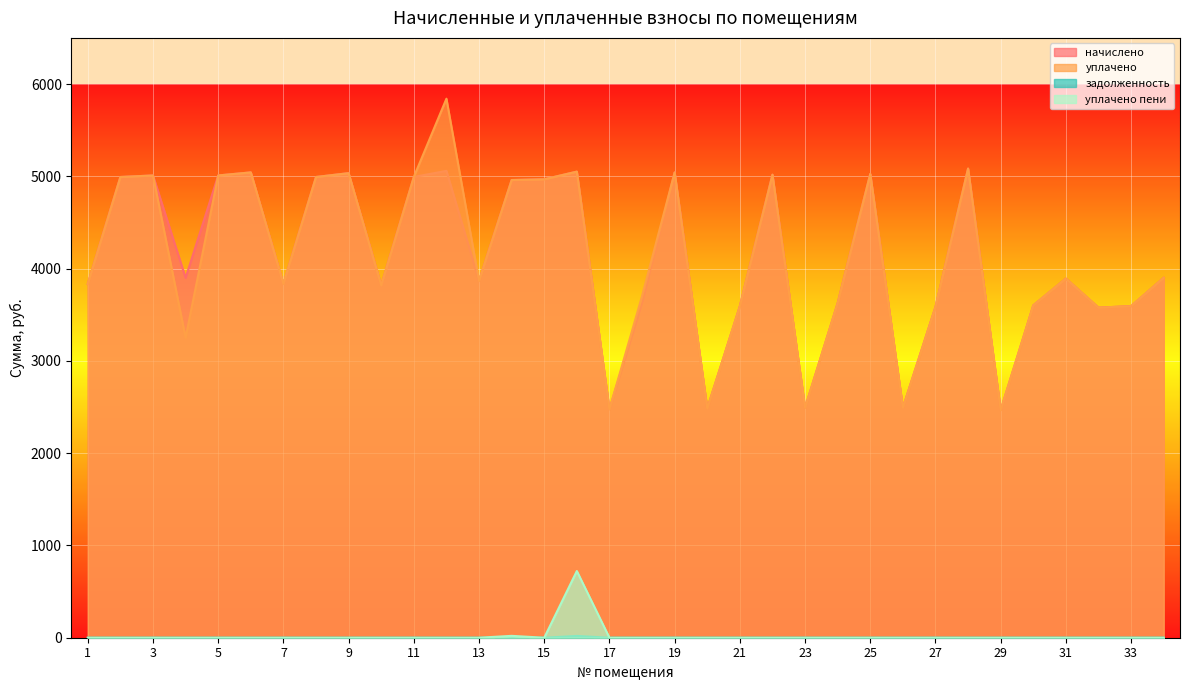

Reading left to right, transcribe all the data shown in this chart.

начислено: 3833.6	4992.8	5009.3	3899.9	5009.4	5042.5	3833.6	4992.8	5034.2	3817.2	4992.9	5059.1	3866.8	4959.7	4968.0	5050.9	2475.7	3634.9	5042.5	2484.0	3593.5	5017.7	2492.3	3626.6	5026.0	2492.3	3585.2	5083.9	2467.4	3601.8	3891.6	3577.0	3593.5	3899.9
уплачено: 3833.6	4992.8	5009.3	3249.9	5009.4	5042.5	3833.6	4992.8	5034.2	3817.2	4992.9	5841.2	3866.8	4959.7	4968.0	5050.9	2475.7	3702.7	5042.5	2484.0	3593.5	5017.7	2492.3	3626.6	5026.0	2492.3	3585.2	5083.9	2467.4	3601.8	3891.6	3577.0	3593.5	3899.9
задолженность: 0.0	0.0	0.0	0.0	0.0	0.0	0.0	0.0	0.0	0.0	0.0	0.0	0.0	0.0	0.0	19.3	0.0	0.0	0.0	0.0	0.0	0.0	0.0	0.0	0.0	0.0	0.0	0.0	0.0	0.0	0.0	0.0	0.0	0.0
уплачено пени: 0.0	0.0	0.0	0.0	0.0	0.0	0.0	0.0	0.0	0.0	0.0	0.0	0.0	20.3	0.0	722.7	0.0	0.0	0.0	0.0	0.0	0.0	0.0	0.0	0.0	0.0	0.0	0.0	0.0	0.0	0.0	0.0	0.0	0.0